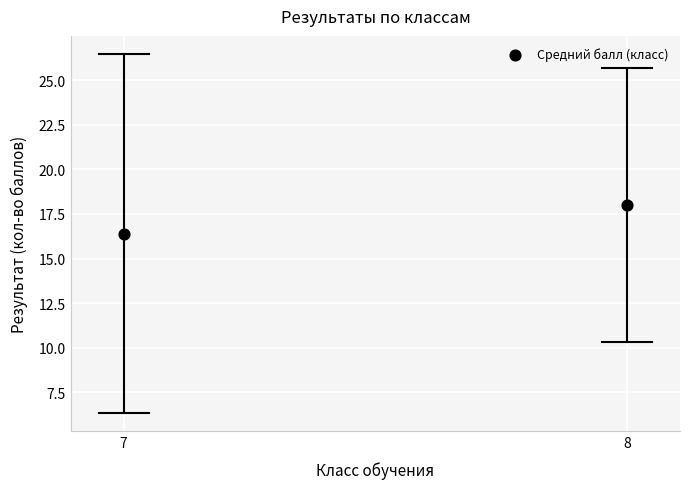

What Y value in the scatter plot is closest to 17?

16.4